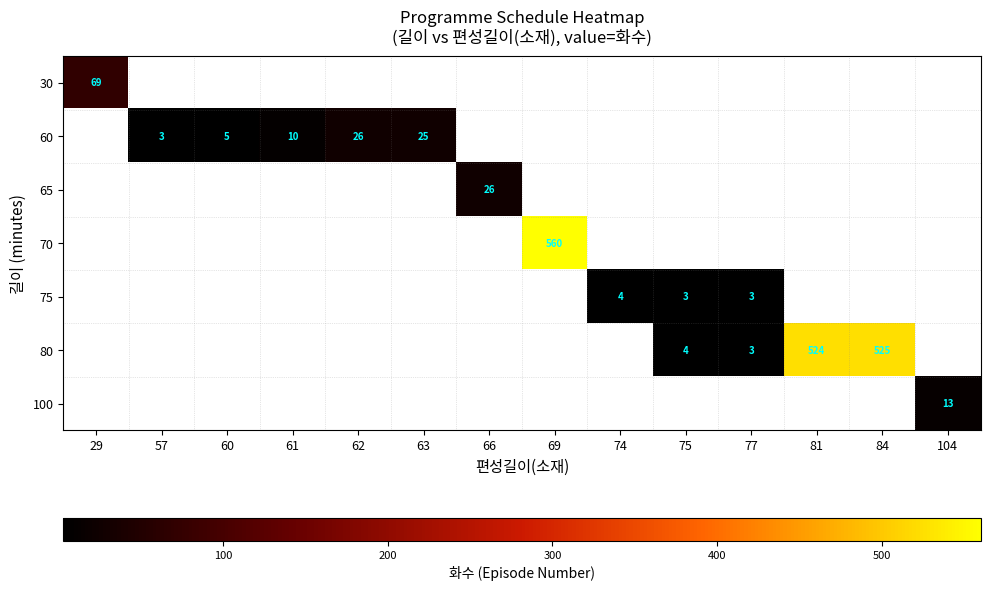

Is it true that 60 equals 10 at 61?

True